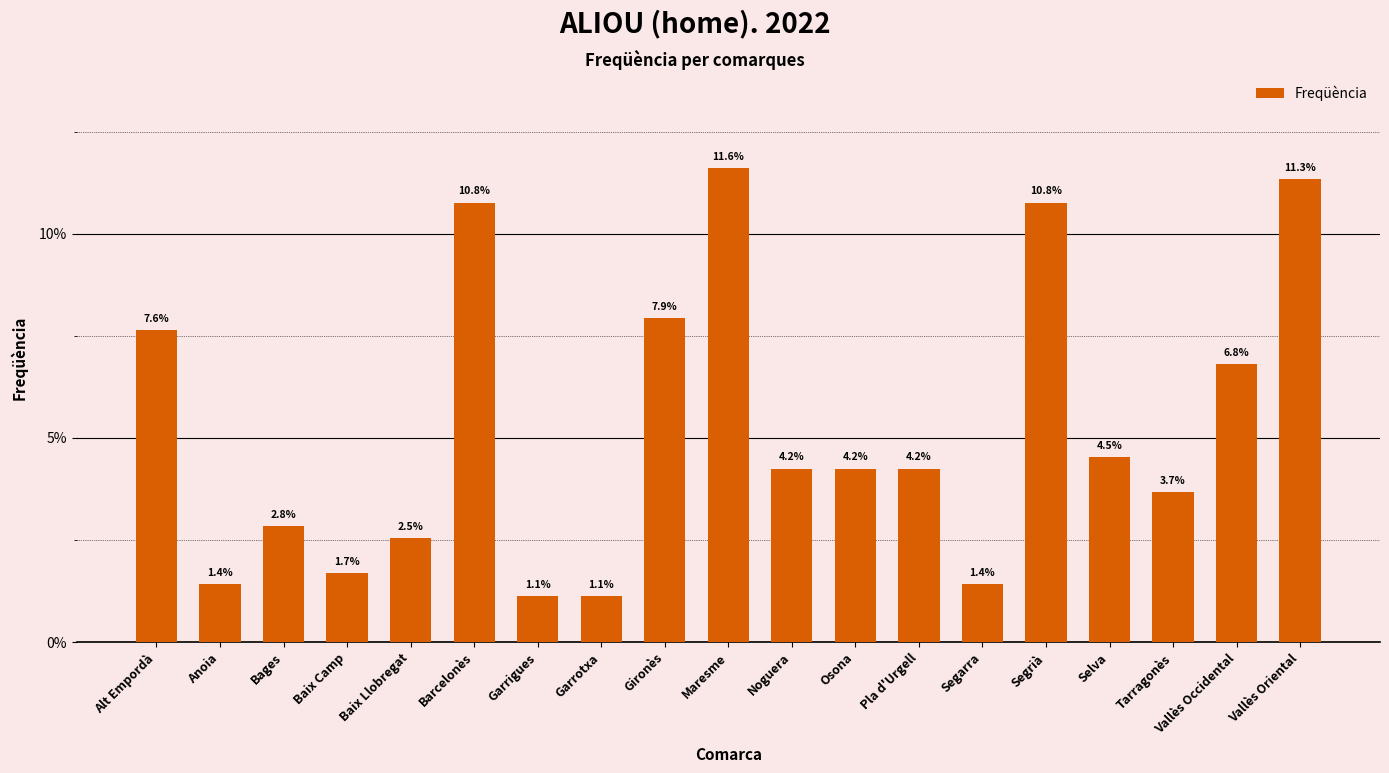

Which label corresponds to the largest value in the chart?

Maresme